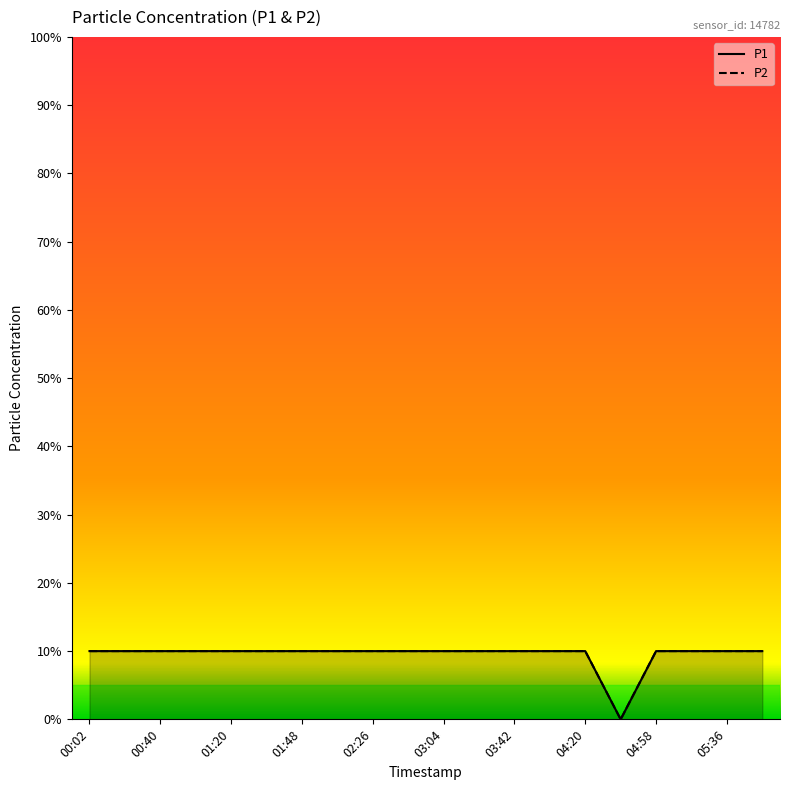

How many lines are shown in the chart?

2